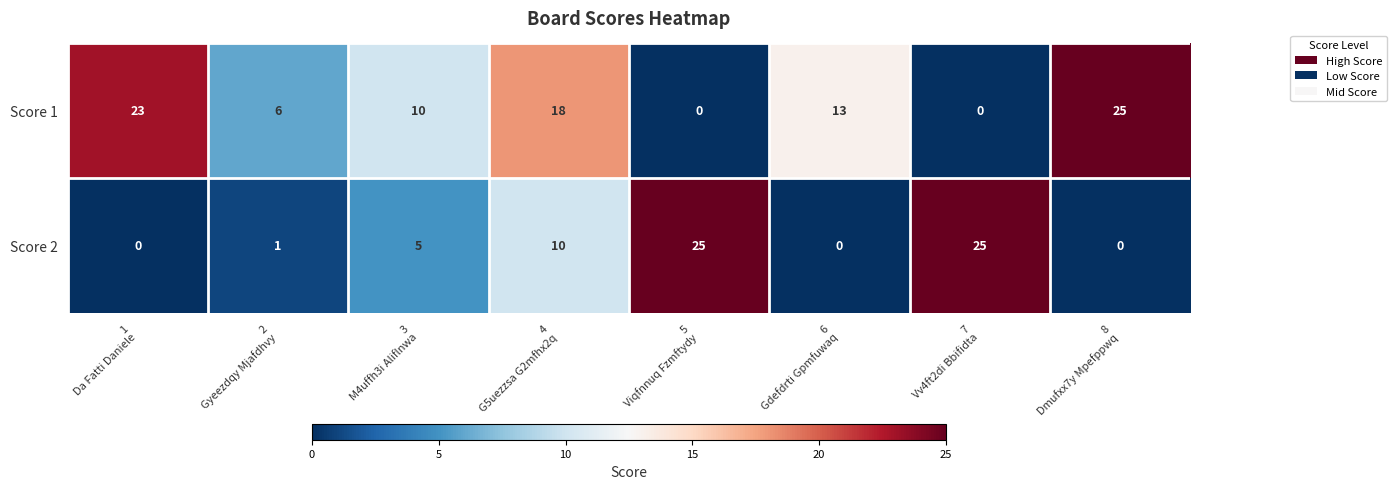

Reading left to right, list all the values displayed in this chart.

Score 1: 23	6	10	18	0	13	0	25
Score 2: 0	1	5	10	25	0	25	0